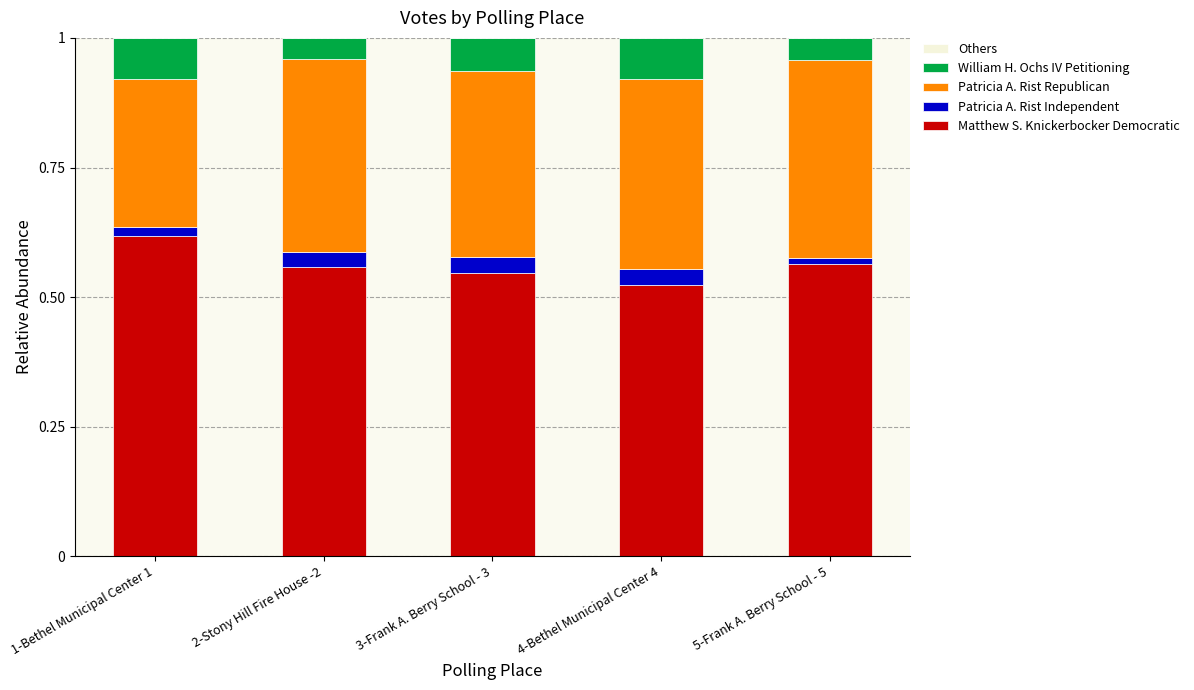

What is the sum of all Matthew S. Knickerbocker Democratic values?

2.8